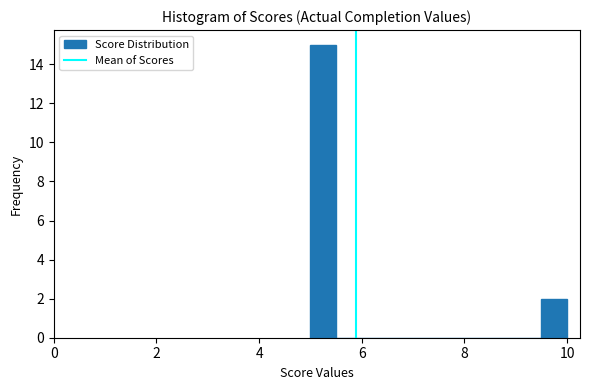

Read against the x-axis, roughly where is the centre of the tallest bar?

5.2